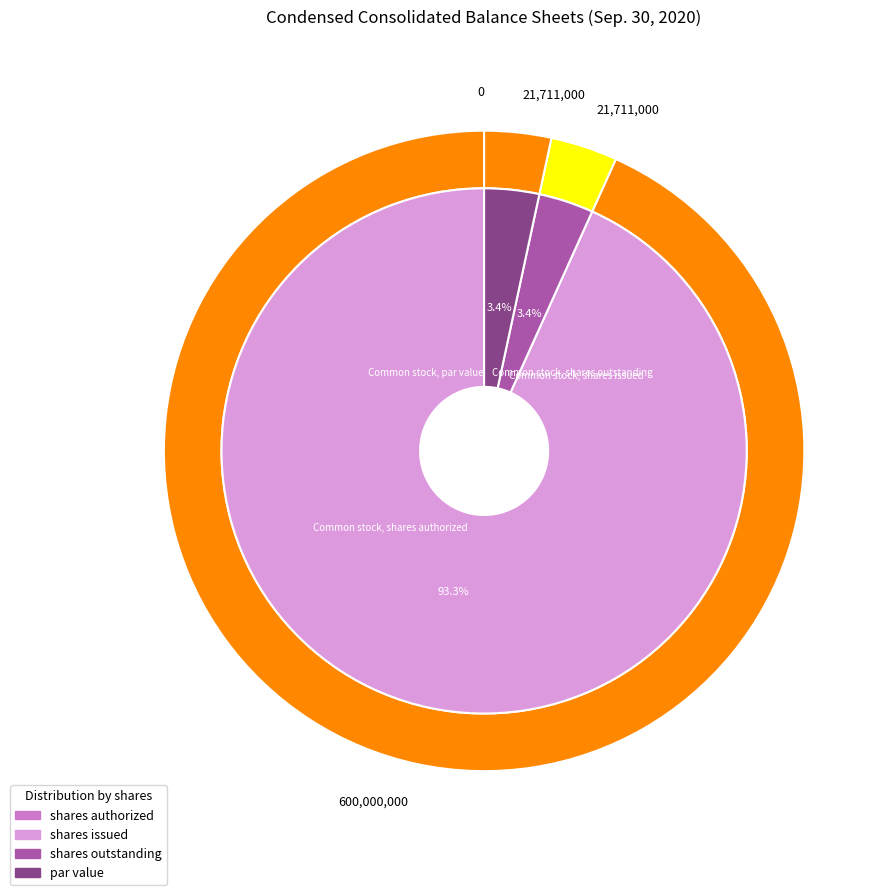

Between Common stock, shares authorized and Common stock, par value, which is larger?

Common stock, shares authorized